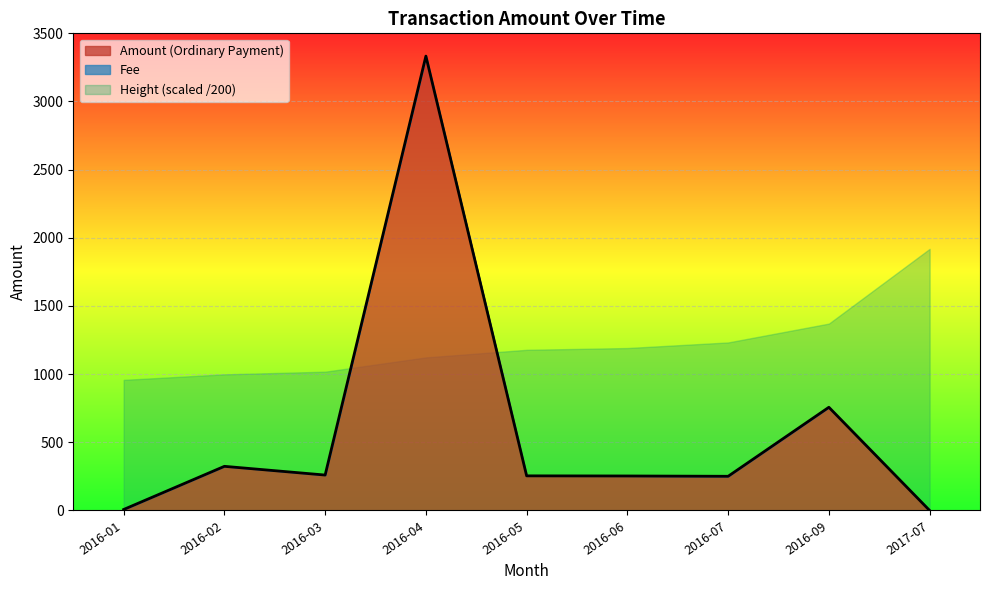

What is the greatest value displayed?

3333.0